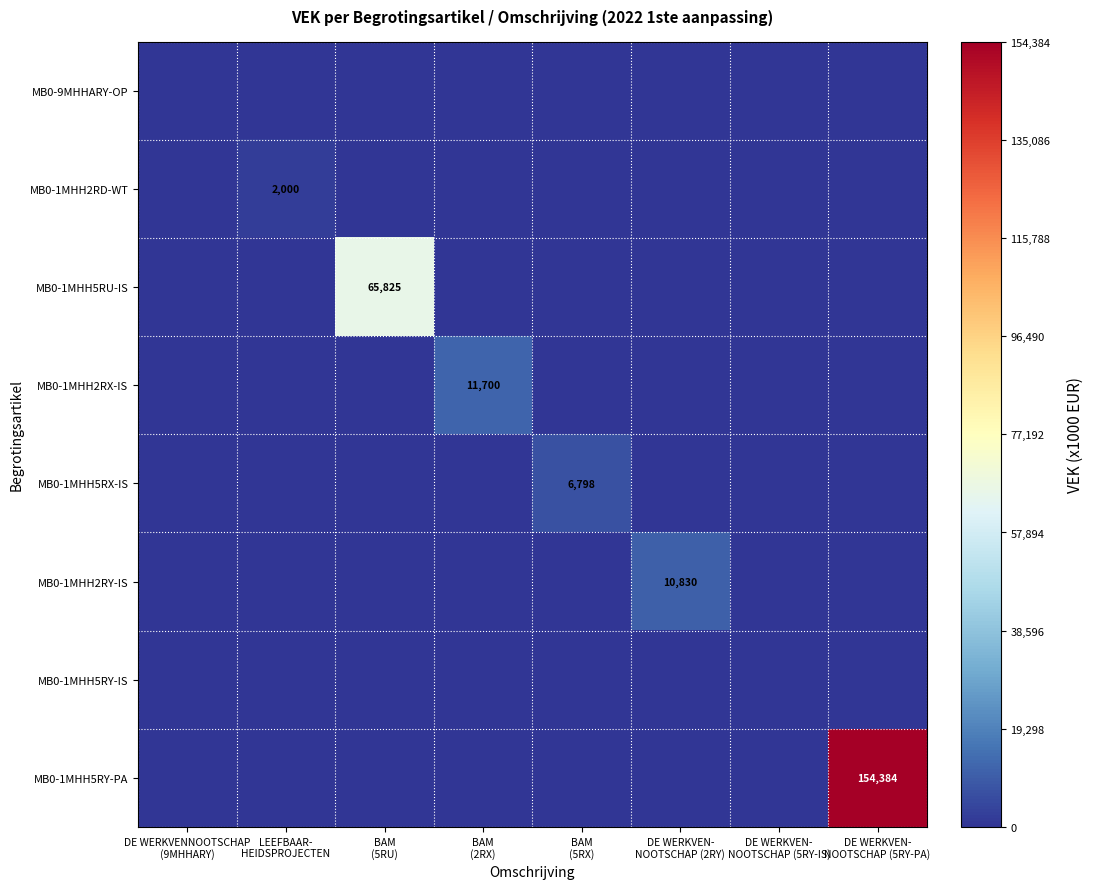

Between LEEFBAAR- HEIDSPROJECTEN and BAM (5RX), which series saw the biggest shift?

MB0-1MHH5RX-IS